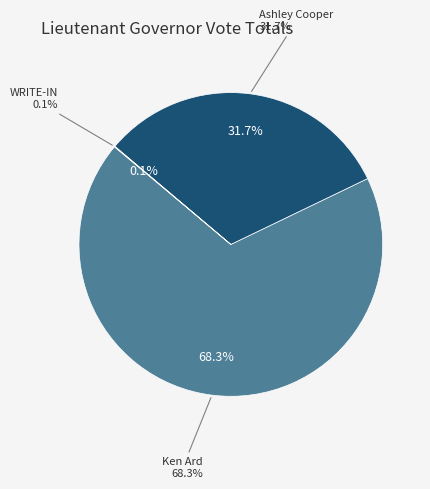

Is there a majority slice in this chart?

Yes